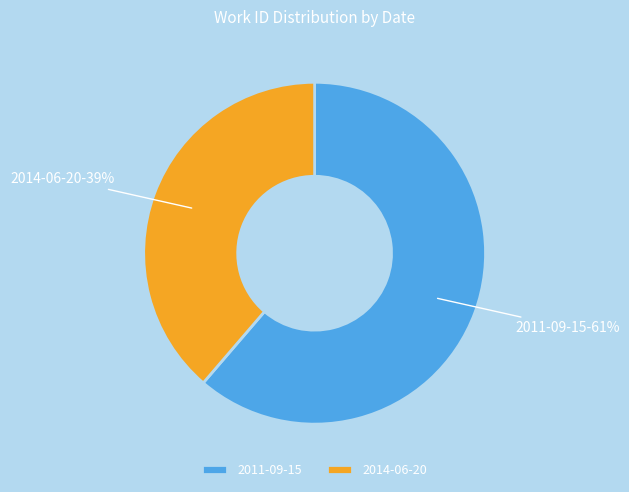

True or false: 2011-09-15 accounts for 55% of the total.

False